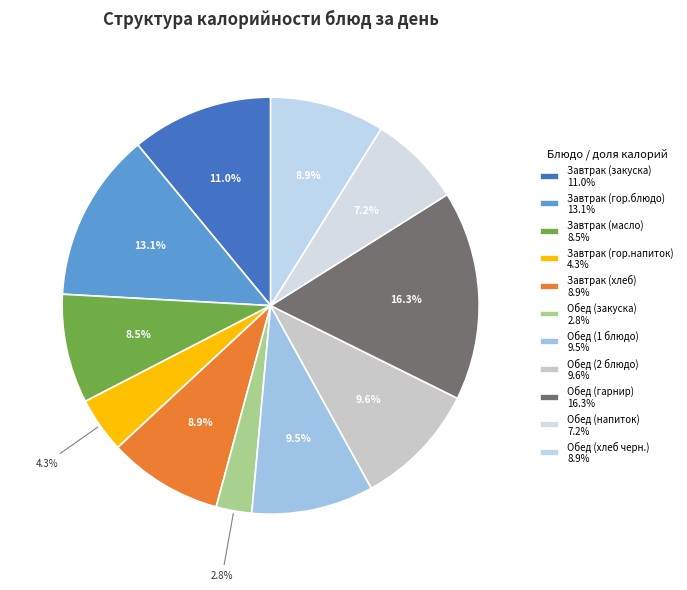

The Обед (2 блюдо) slice represents 24% of the pie. True or false?

False